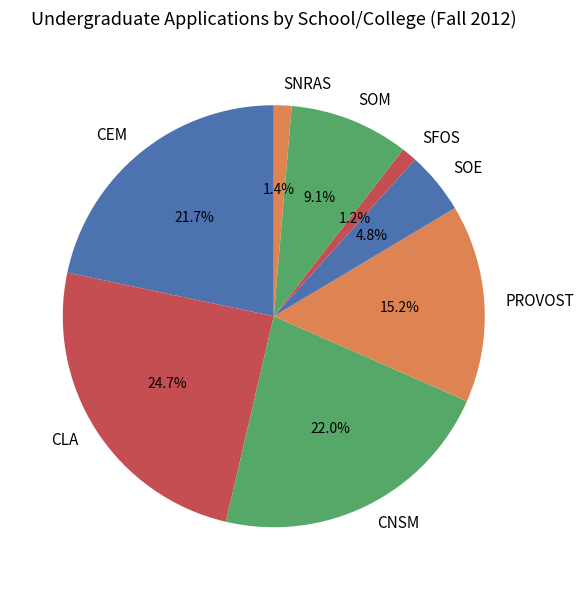

Which slice is the largest?

CLA